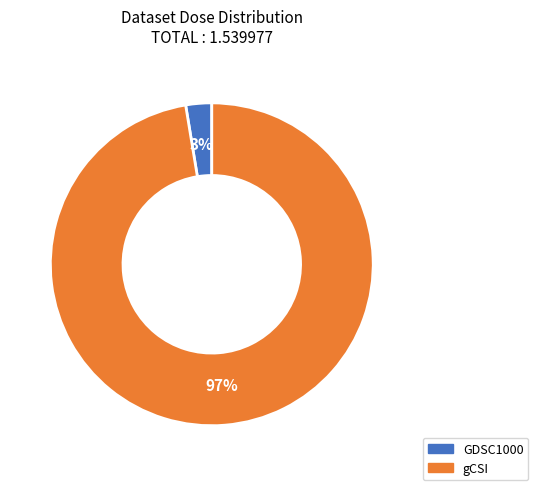

Which category accounts for the majority?

gCSI